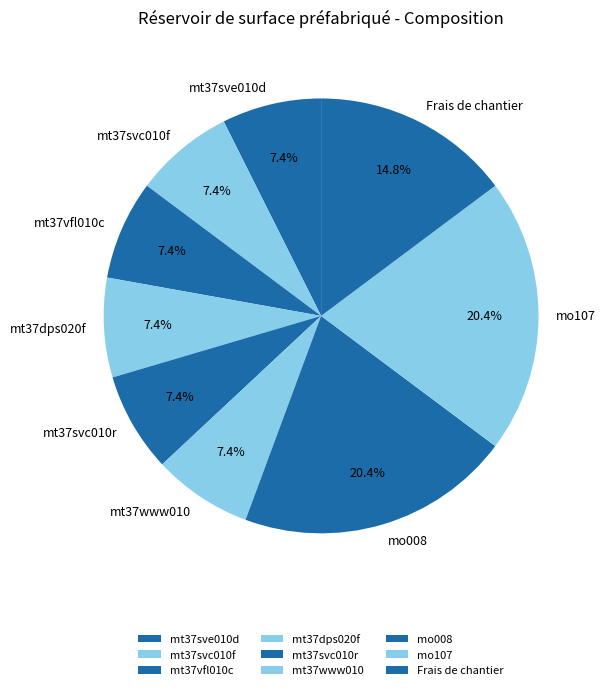

How many segments does this pie chart have?

9